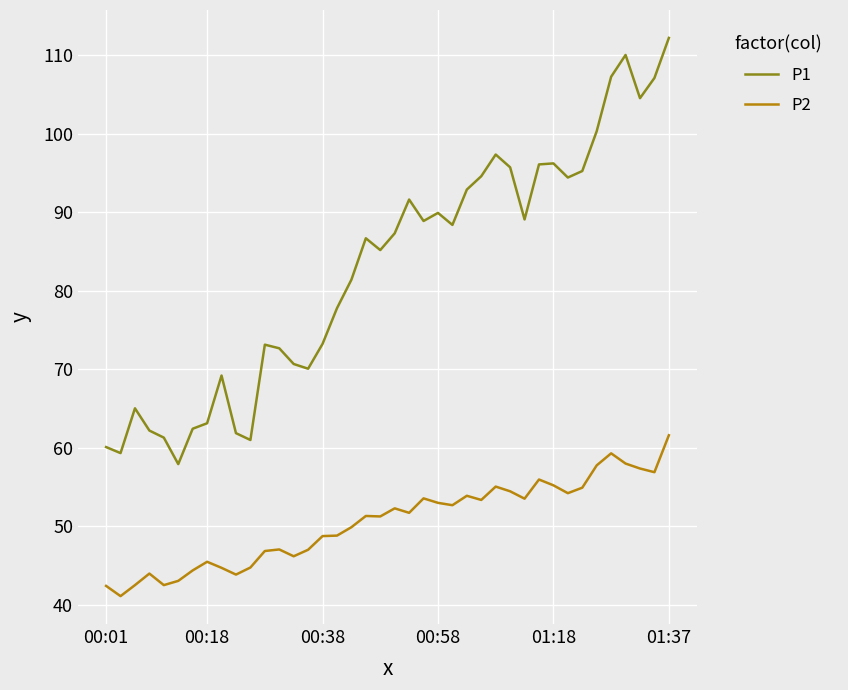

Rank the series by their maximum value, from highest to lowest.

P1, P2